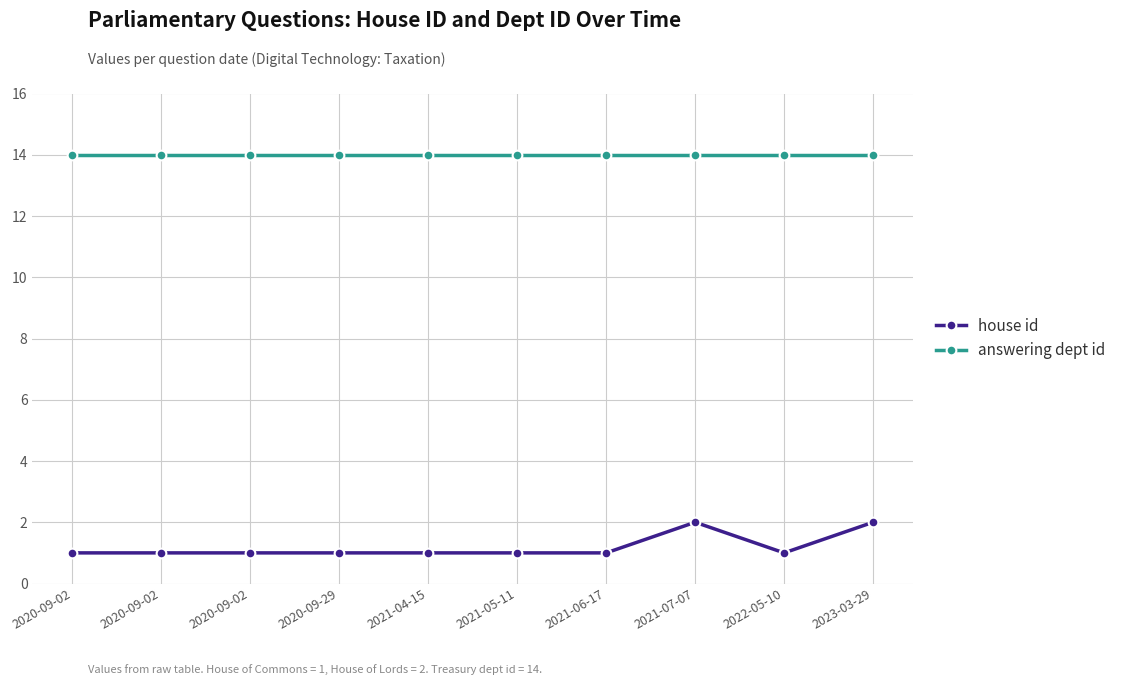

Is the value of house id at 2021-04-15 greater than the value of answering dept id at 2023-03-29?

No